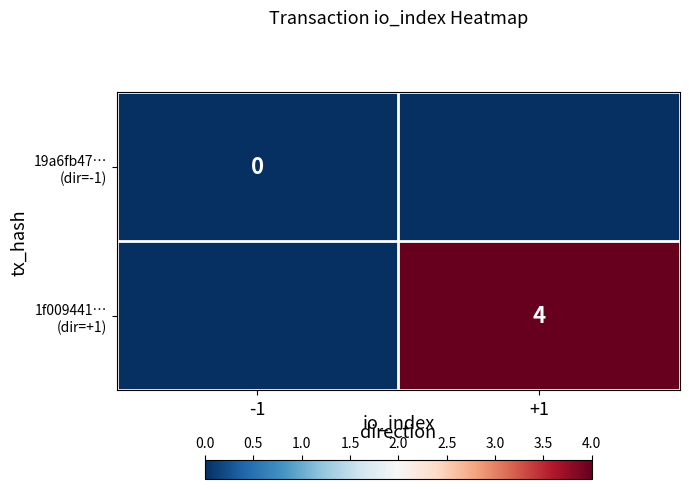

Is it true that 1f009441… (dir=+1) equals 0 at -1?

True